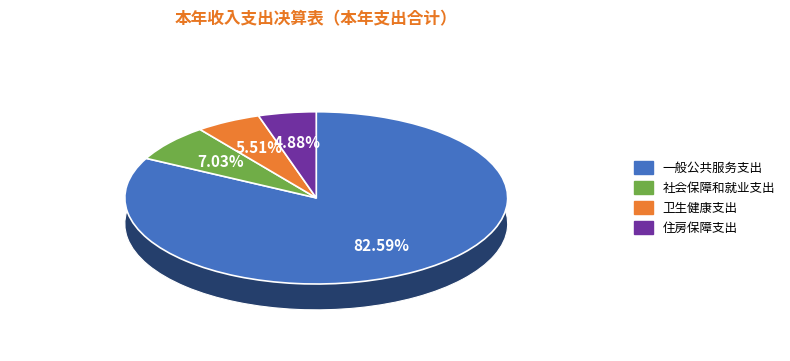

Is it true that 住房保障支出 is 1% of the pie?

False